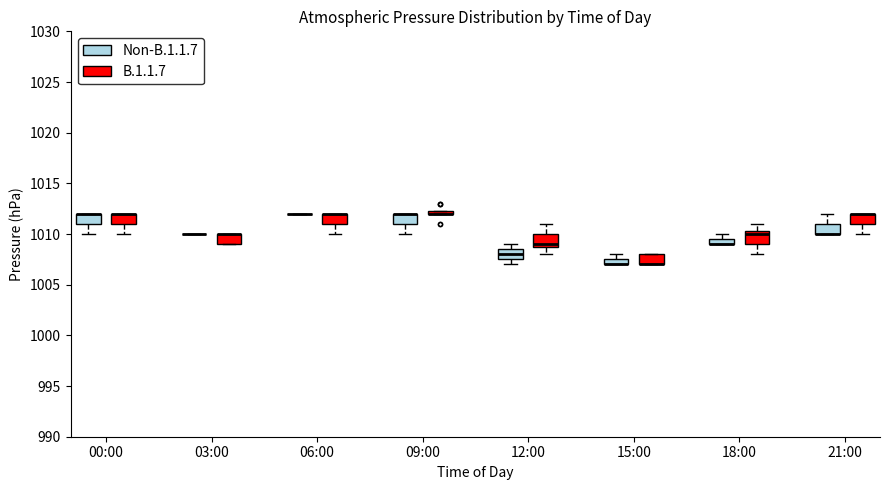

Where is the lower edge of the box for 18:00 (Non-B.1.1.7) on the y-axis? The values are not printed on the chart, so give them approximately, as read against the axis.

1009.0